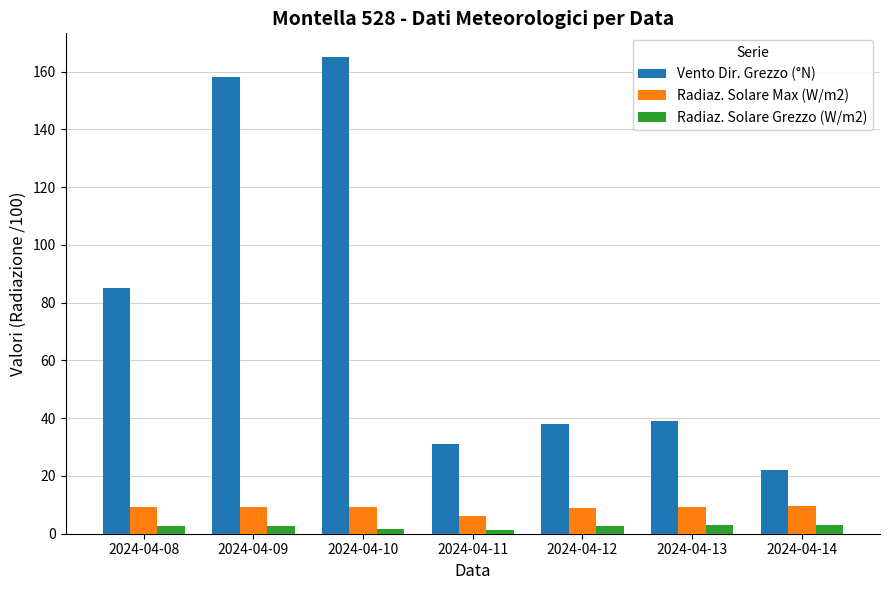

Which series has the largest total across all categories?

Vento Dir. Grezzo (°N)